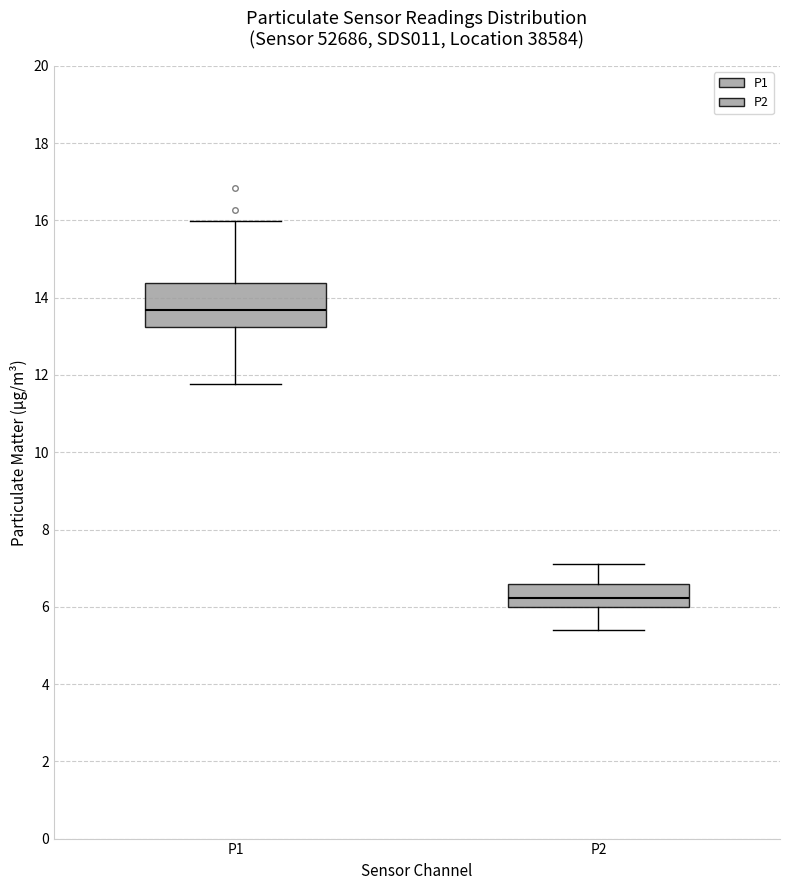

Where does the upper whisker of the box for P2 end on the y-axis? The values are not printed on the chart, so give them approximately, as read against the axis.

7.2